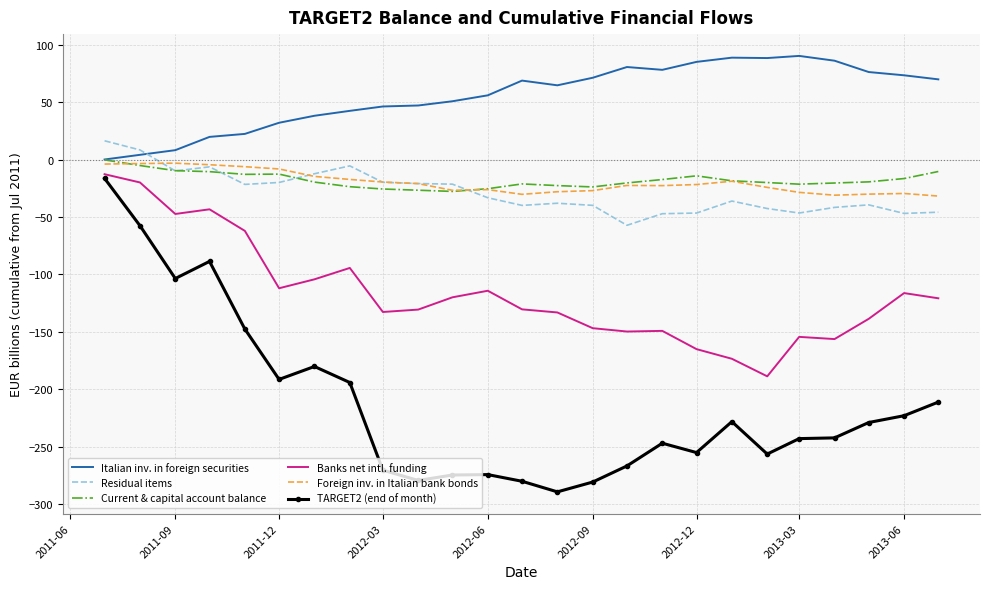

True or false: TARGET2 (end of month) and Residual items cross at least once.

False